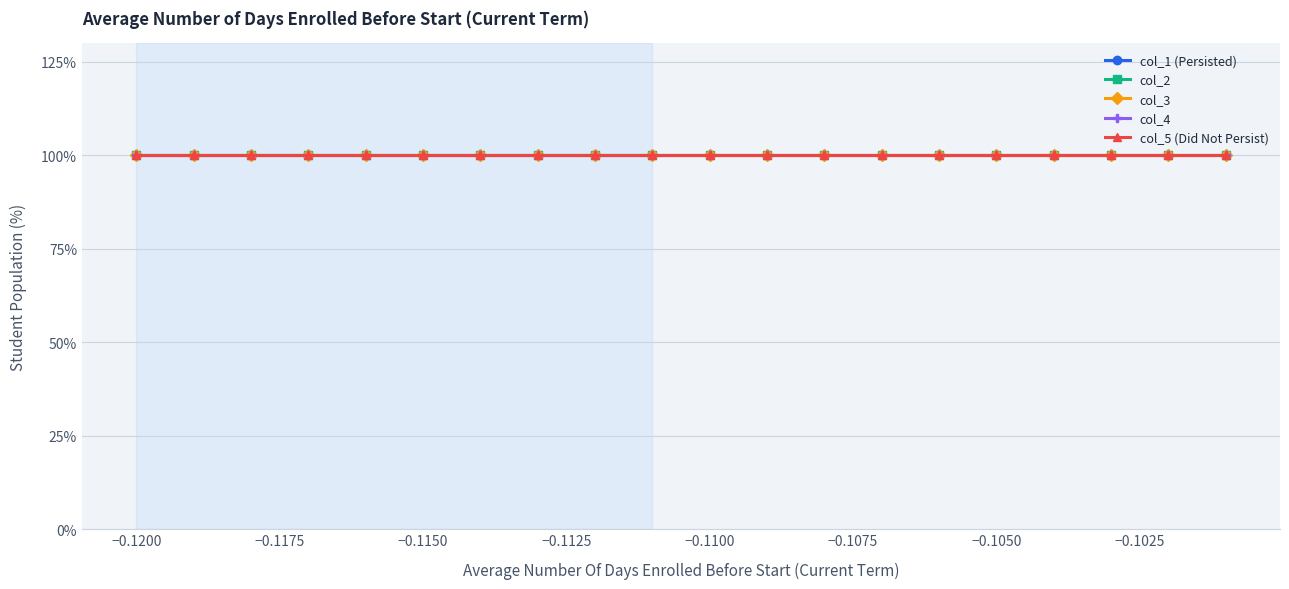

True or false: col_1 and col_4 cross at least once.

False